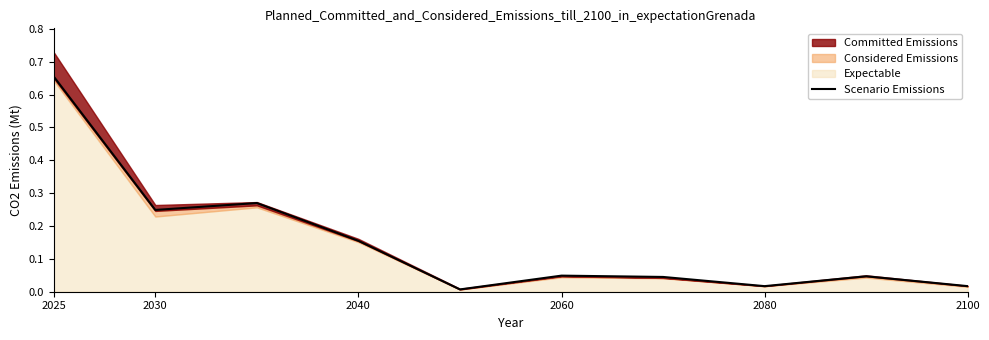

What is the difference between the maximum and minimum values?

0.6